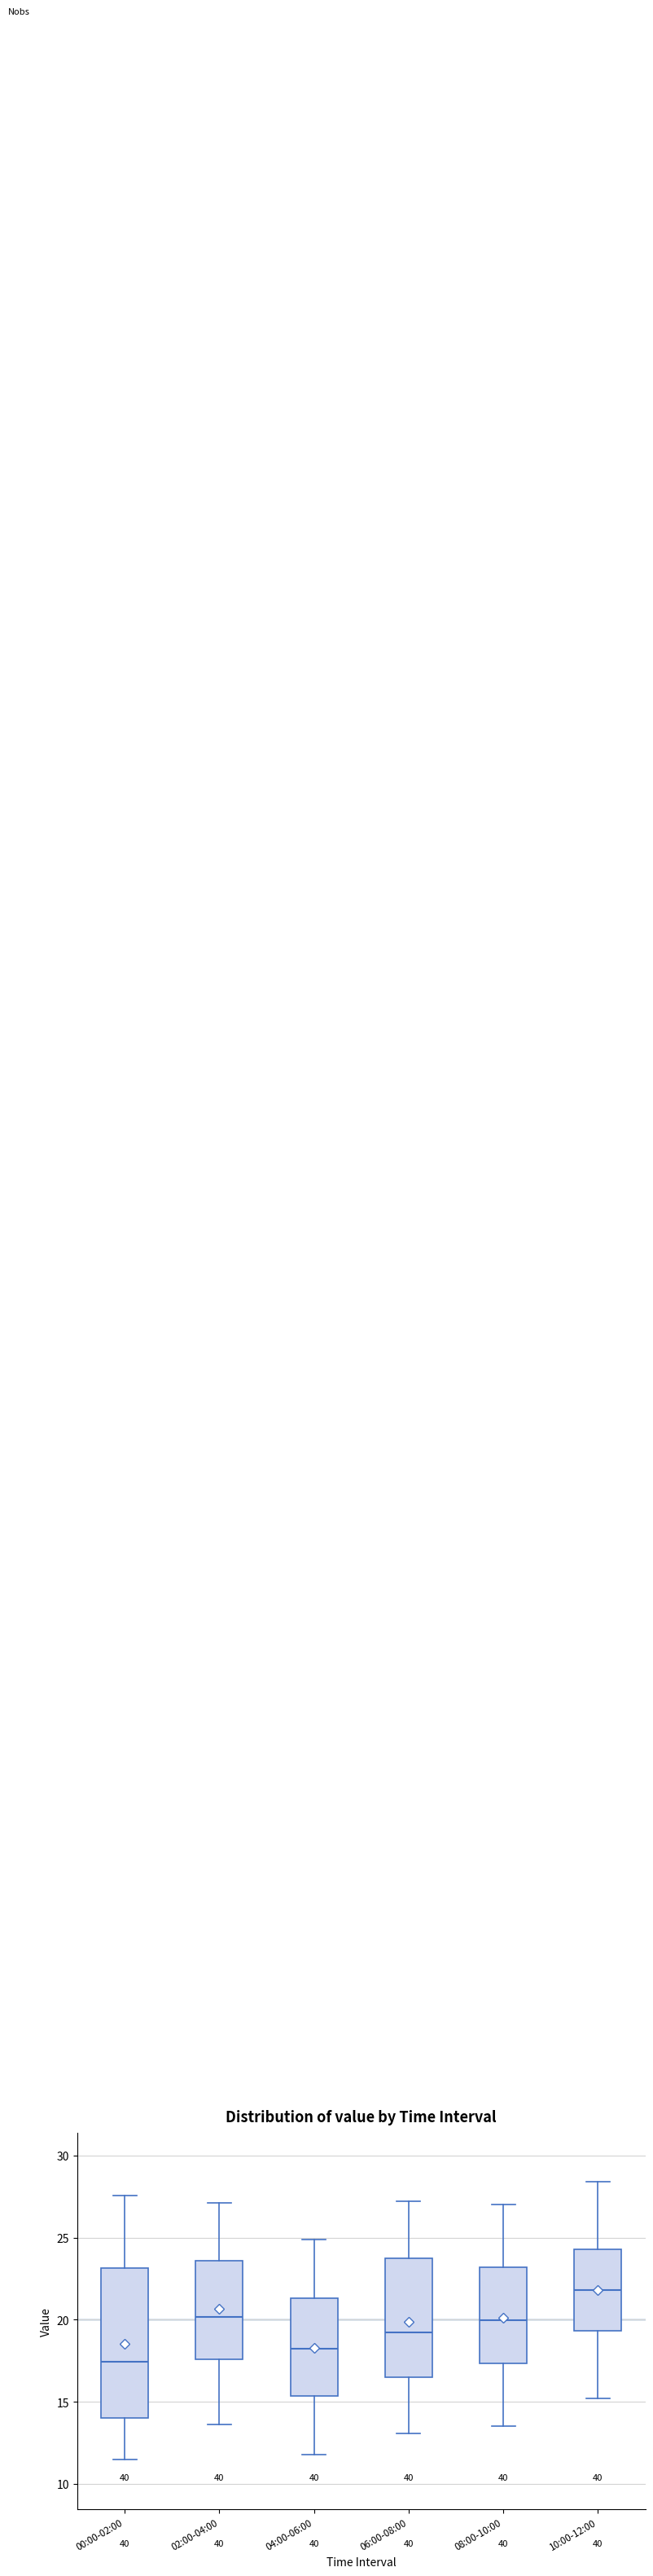

Reading left to right, read every box against the y-axis: the position of its median line, the range the box covers, and the ends of its whiskers. The values are not printed on the chart, so give them approximately, as read against the axis.

00:00-02:00: median 17.5, box 14.0 to 23.0, whiskers 11.5 to 27.5
02:00-04:00: median 20.0, box 17.5 to 23.5, whiskers 13.5 to 27.0
04:00-06:00: median 18.5, box 15.5 to 21.5, whiskers 12.0 to 25.0
06:00-08:00: median 19.5, box 16.5 to 23.5, whiskers 13.0 to 27.0
08:00-10:00: median 20.0, box 17.5 to 23.0, whiskers 13.5 to 27.0
10:00-12:00: median 22.0, box 19.5 to 24.5, whiskers 15.0 to 28.5